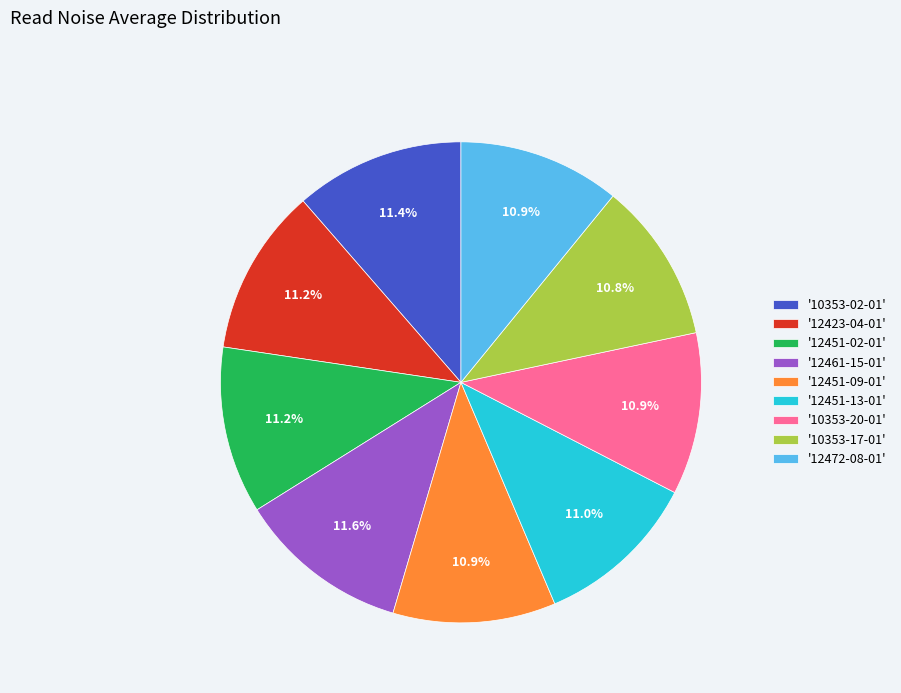

To the nearest percent, what is the difference between the largest and smallest slice percentages?

1%